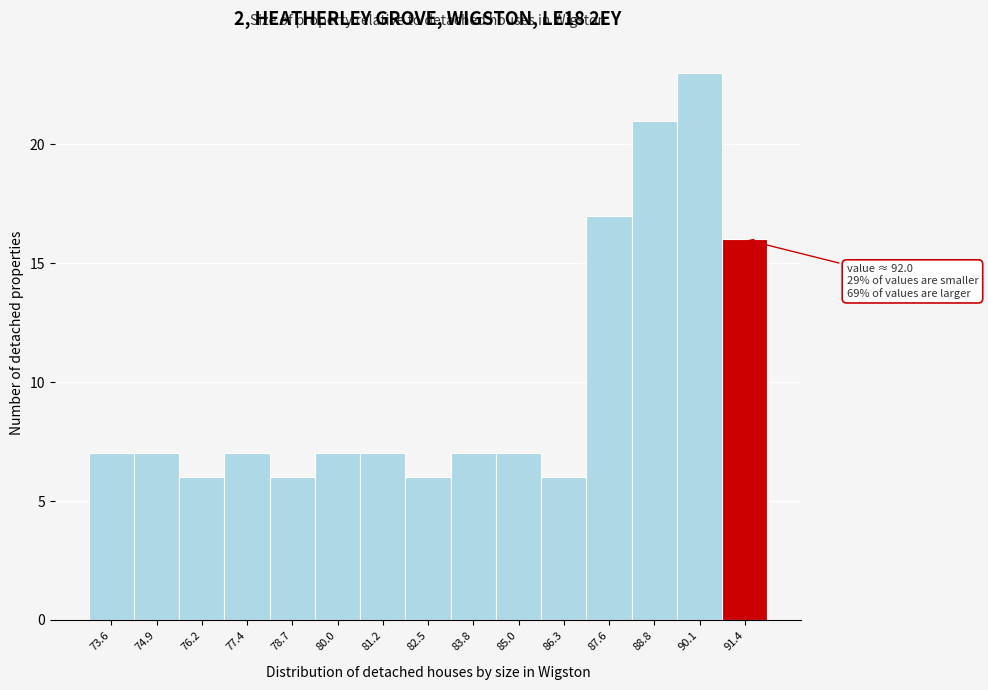

Over which range of the x-axis is the bar tallest?

89.4 to 90.8